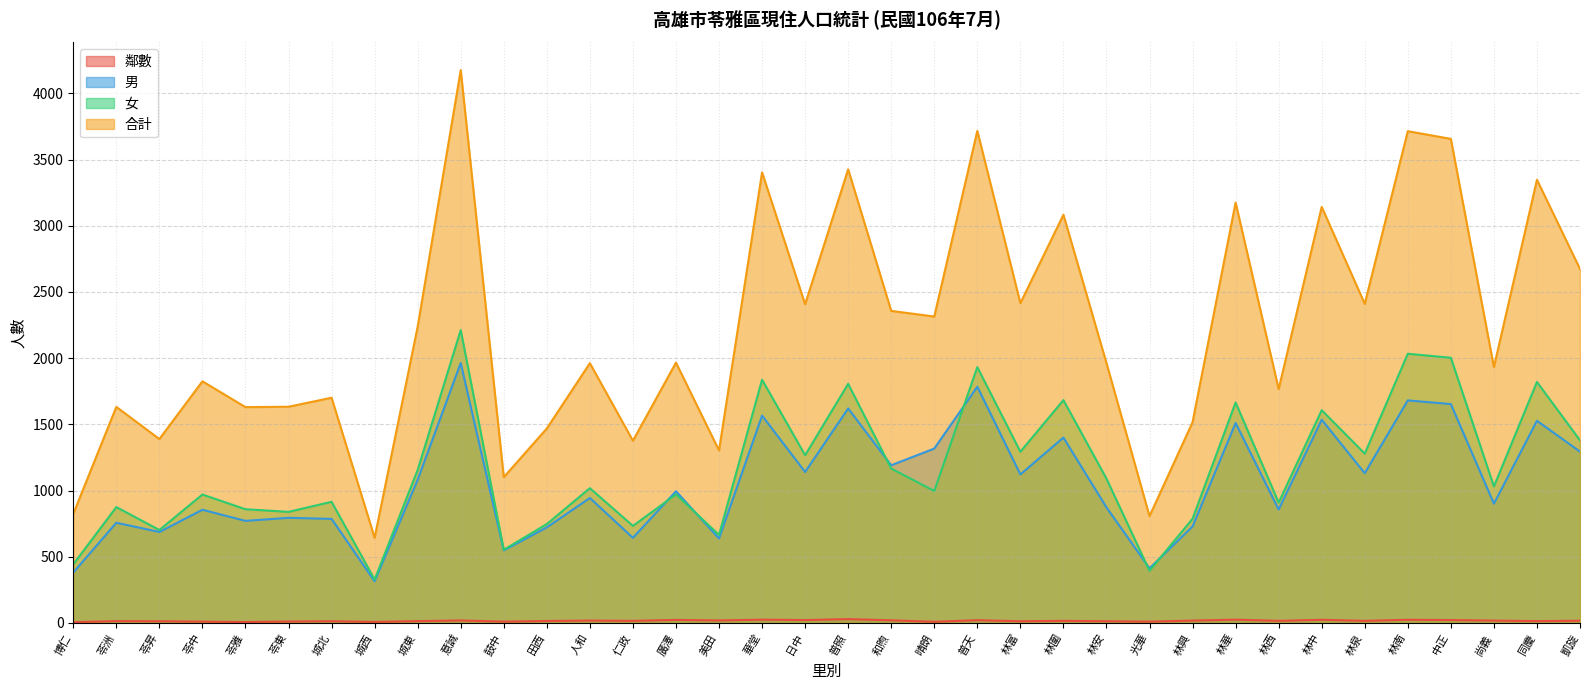

What is the difference between the highest and lowest values at 廣澤?

1943